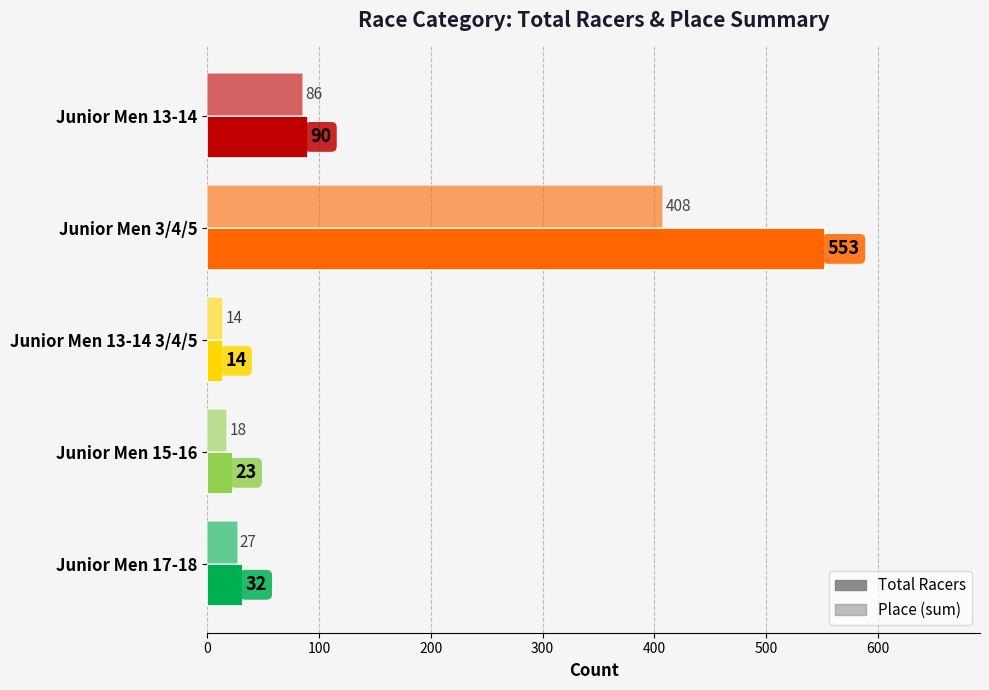

How many values in the Total Racers series are below 32?

2